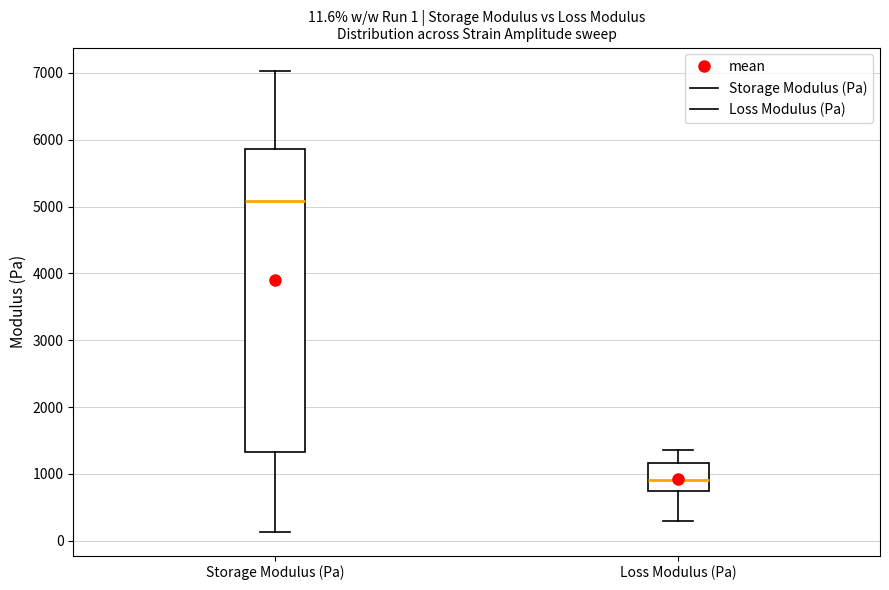

Which box's median line is the lowest?

Loss Modulus (Pa)